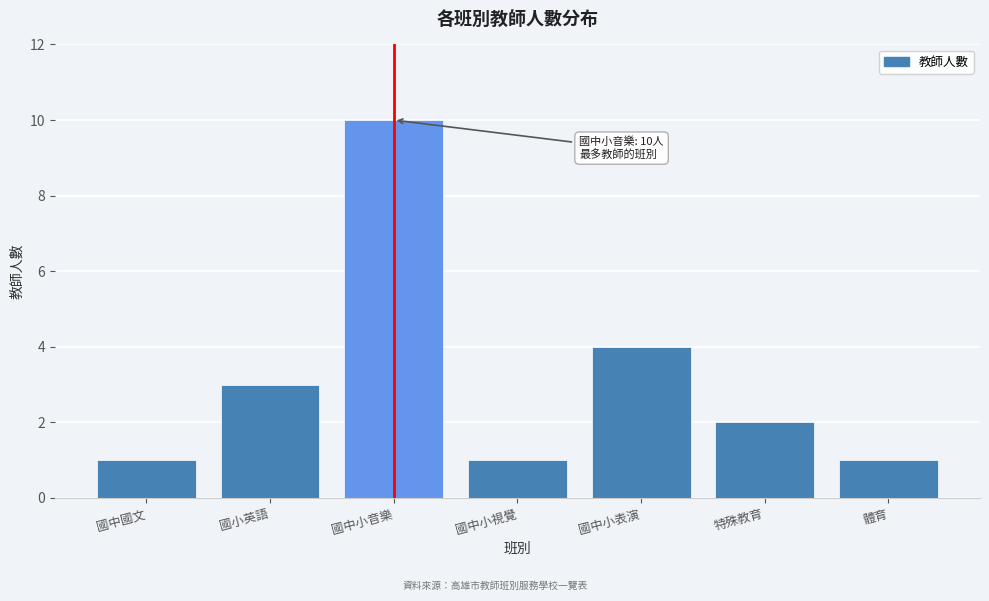

Reading left to right, extract all data points from this chart.

1	3	10	1	4	2	1